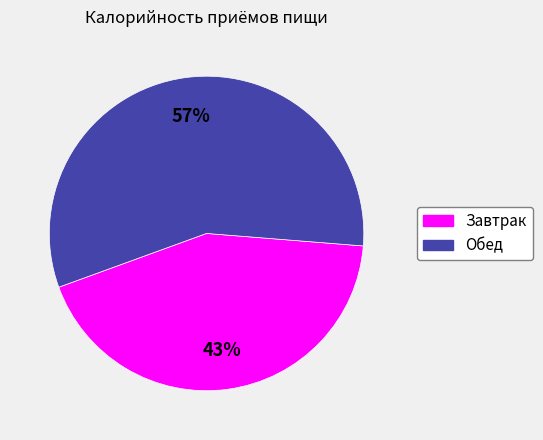

Count the number of slices in the pie.

2